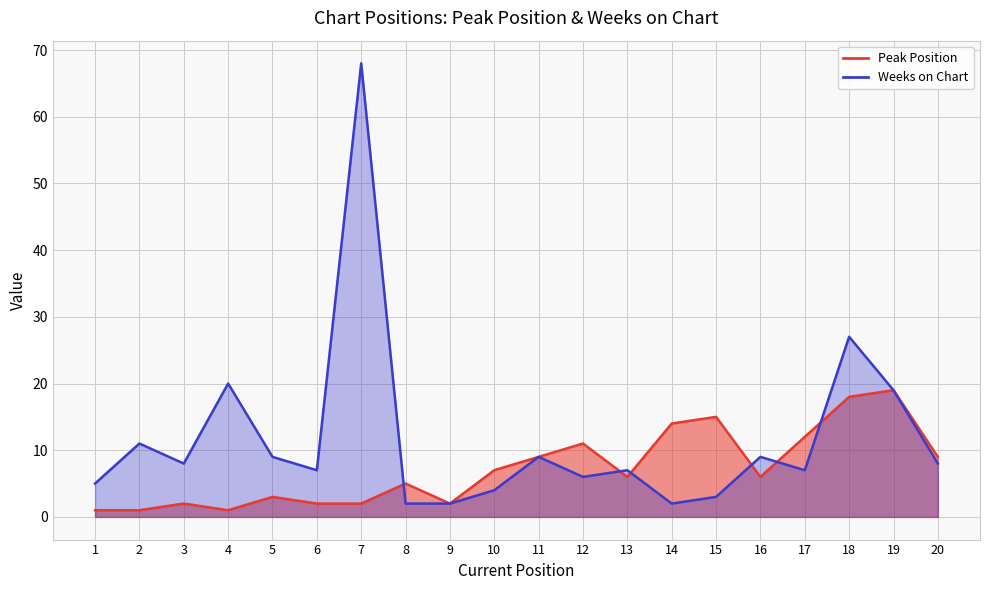

Reading left to right, what are all the values shown in this chart?

Peak Position: 1	1	2	1	3	2	2	5	2	7	9	11	6	14	15	6	12	18	19	9
Weeks on Chart: 5	11	8	20	9	7	68	2	2	4	9	6	7	2	3	9	7	27	19	8